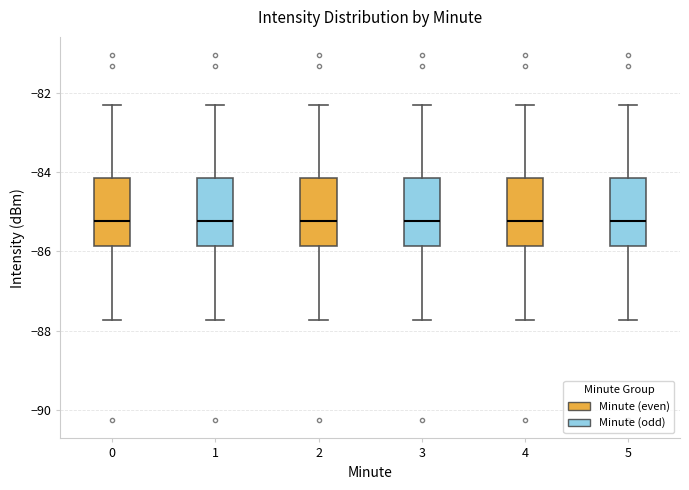

Reading left to right, read every box against the y-axis: the position of its median line, the range the box covers, and the ends of its whiskers. The values are not printed on the chart, so give them approximately, as read against the axis.

0: median -85.2, box -85.8 to -84.2, whiskers -87.8 to -82.4
1: median -85.2, box -85.8 to -84.2, whiskers -87.8 to -82.4
2: median -85.2, box -85.8 to -84.2, whiskers -87.8 to -82.4
3: median -85.2, box -85.8 to -84.2, whiskers -87.8 to -82.4
4: median -85.2, box -85.8 to -84.2, whiskers -87.8 to -82.4
5: median -85.2, box -85.8 to -84.2, whiskers -87.8 to -82.4